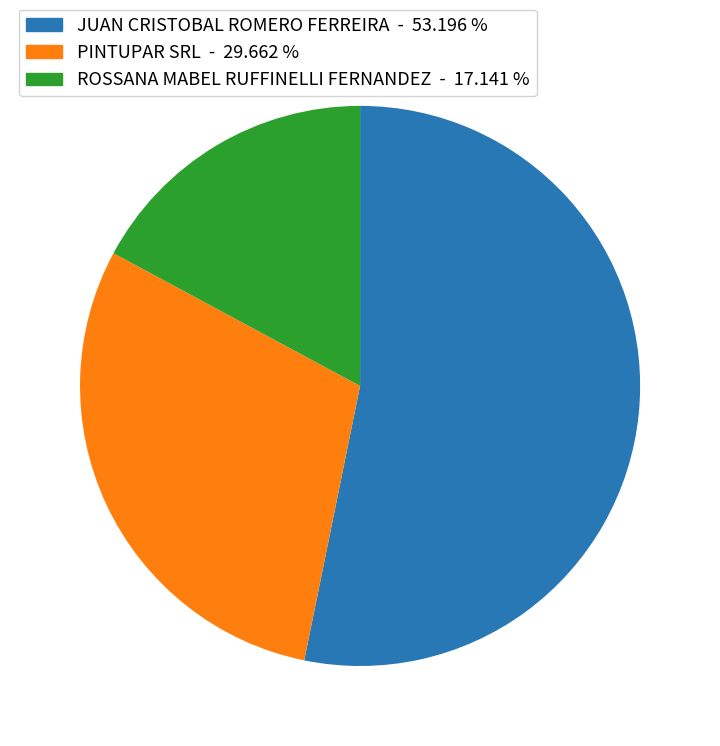

How many segments does this pie chart have?

3